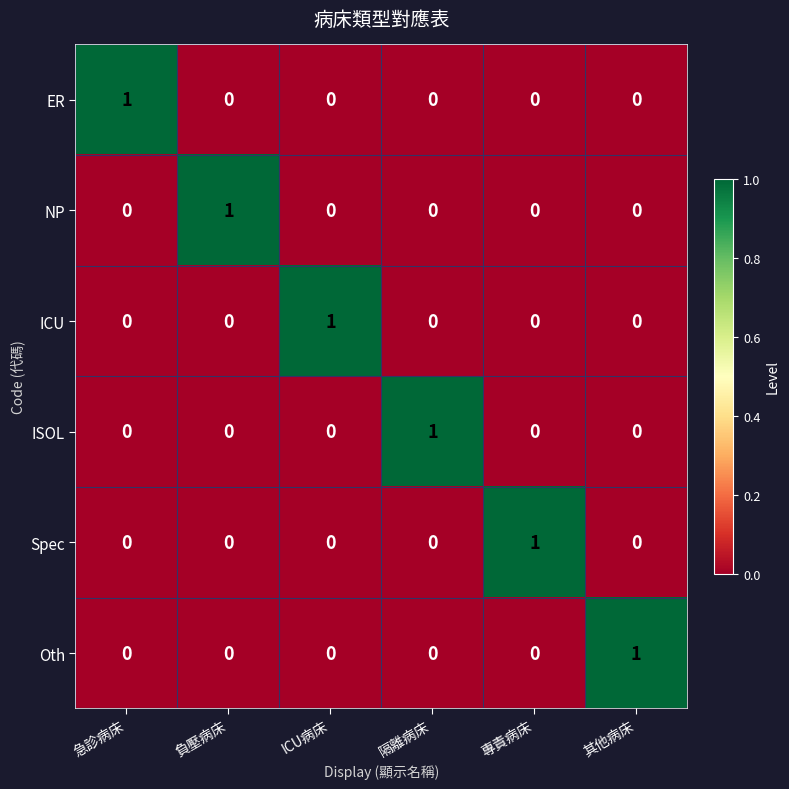

Is it true that Oth equals 1 at 負壓病床?

False